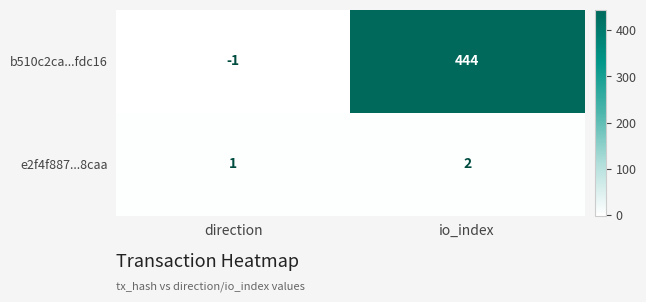

Which series changed the most between direction and io_index?

b510c2ca...fdc16